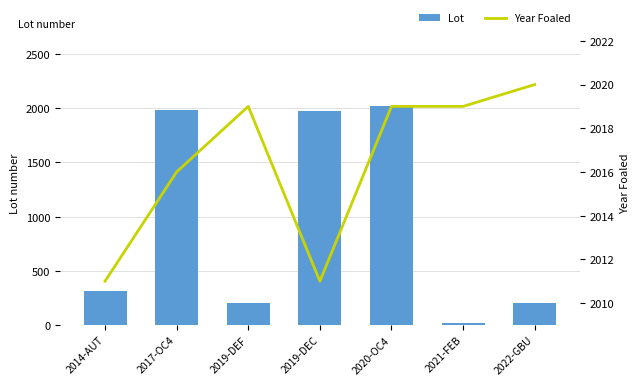

How many distinct data groups are displayed?

2